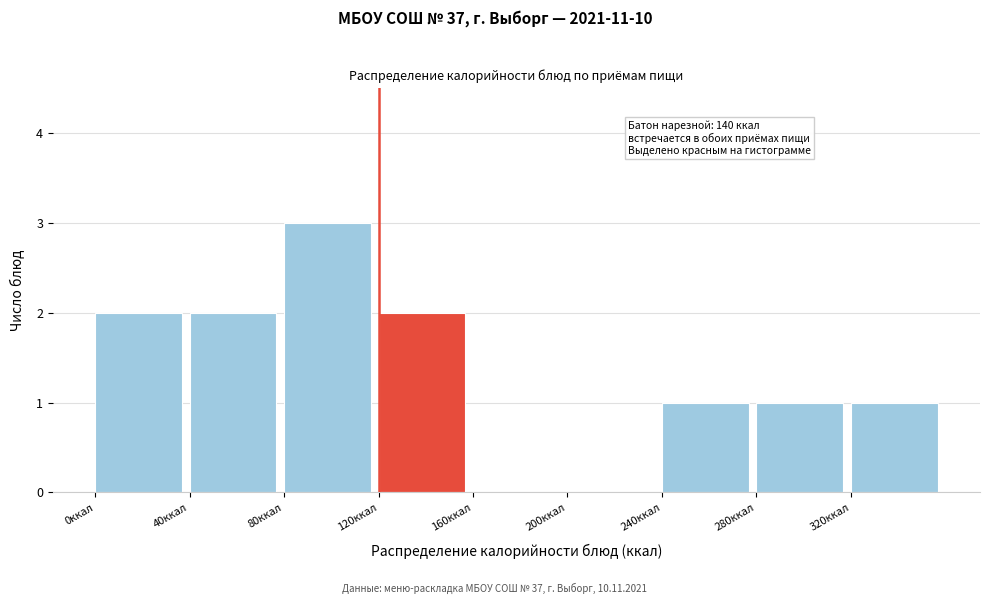

Over which range of the x-axis is the bar tallest?

80 to 120